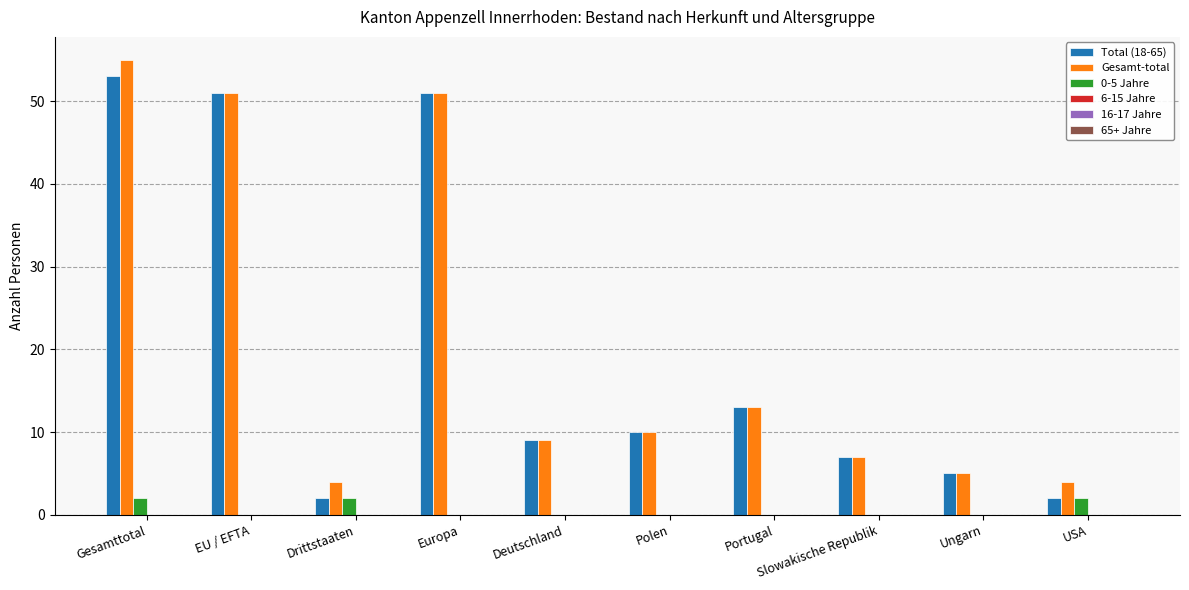

Count the number of categories in the chart.

10